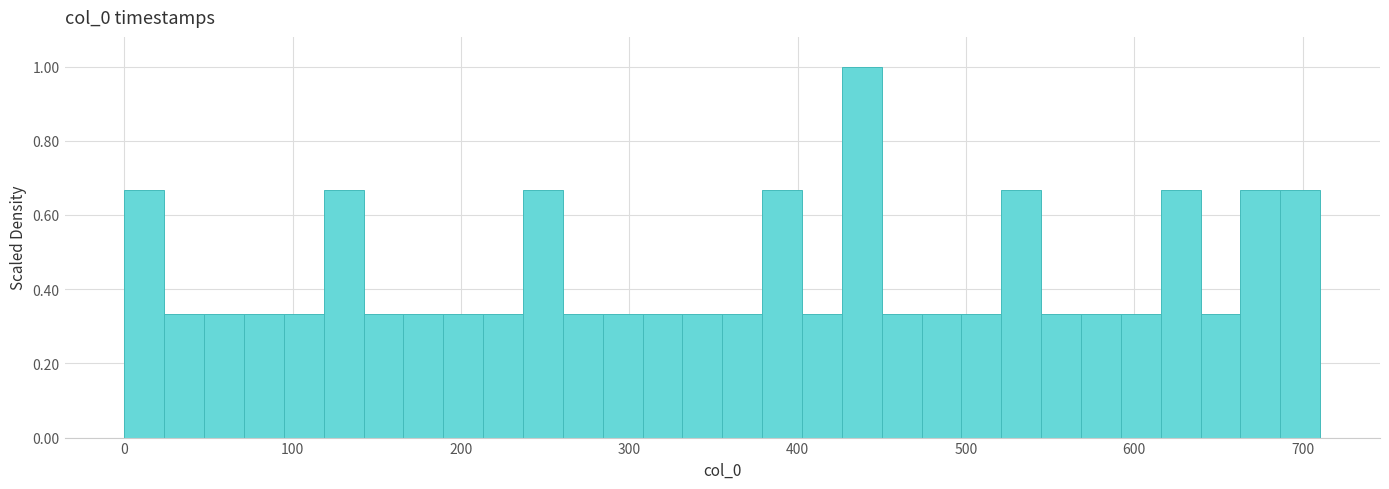

Read against the x-axis, roughly where is the centre of the tallest bar?

440